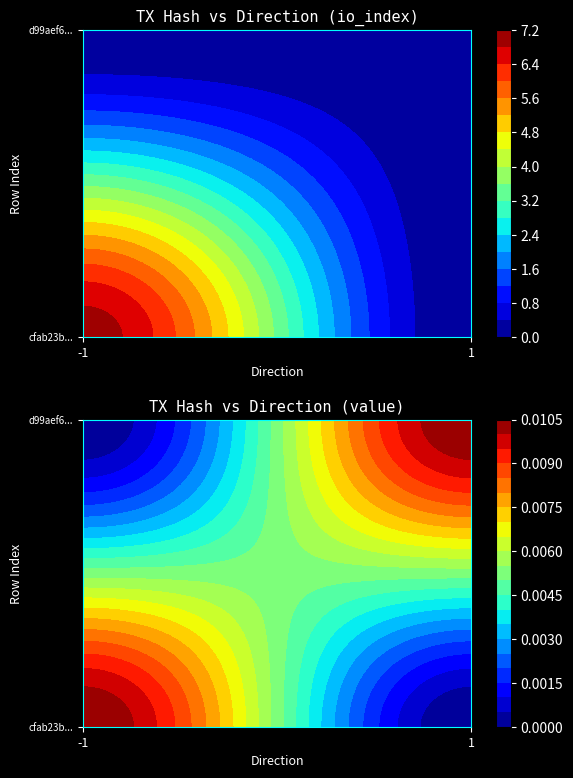

At -1, list the series in order from smallest to largest.

d99aef6dab990ea510f88432e4ab493d31f28a9, cfab23badc16bff1d8b53e74698d1b17bbaf4ec